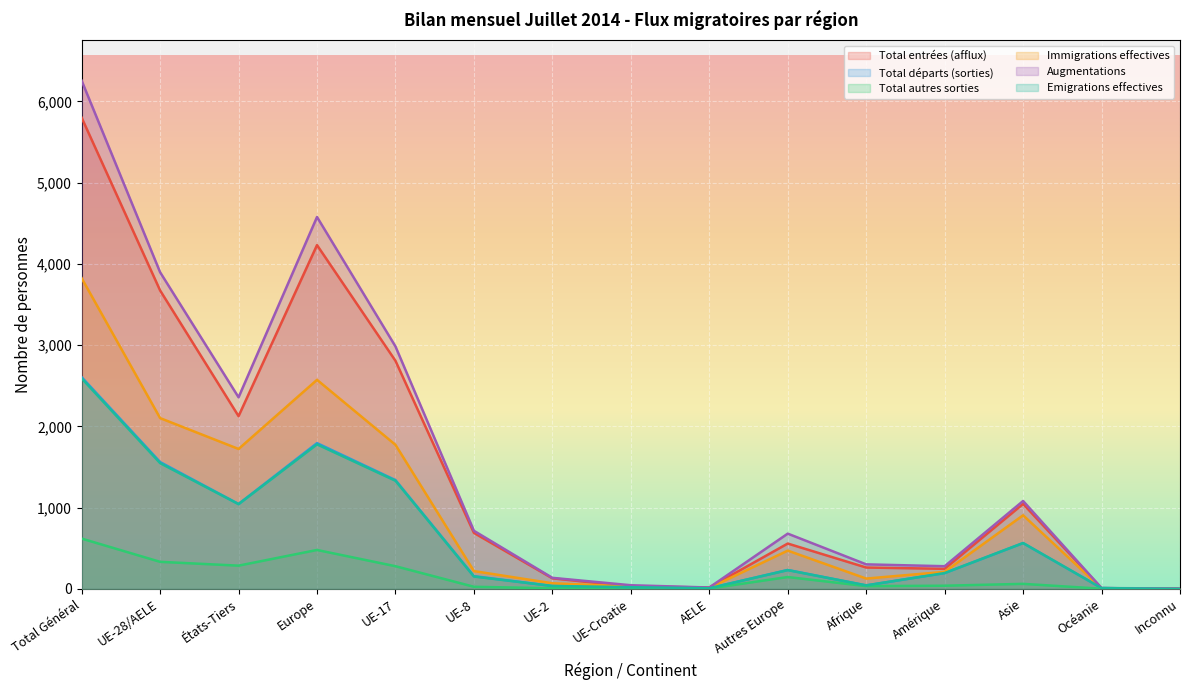

What are all the series names shown in the legend?

Total entrées (afflux), Total départs (sorties), Total autres sorties, Immigrations effectives, Augmentations, Emigrations effectives